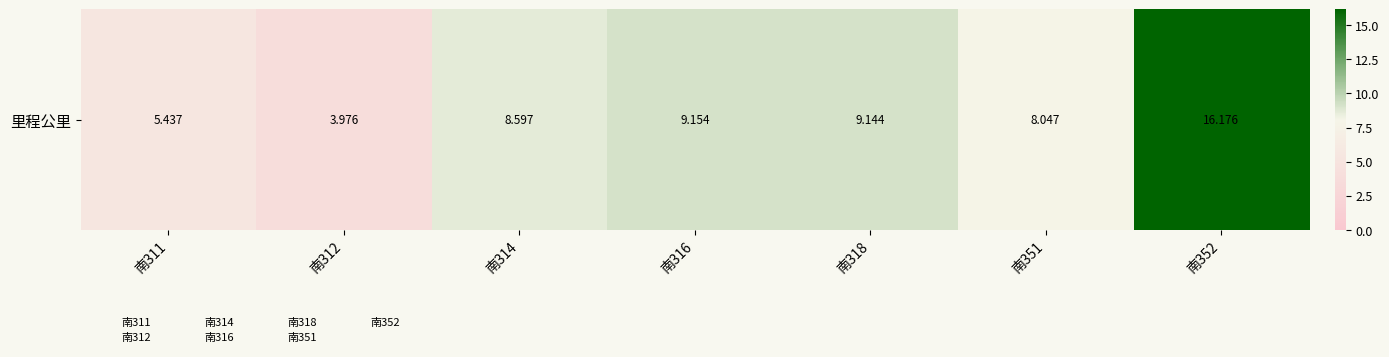

What is the difference between the values at 南316 and 南312?

5.2